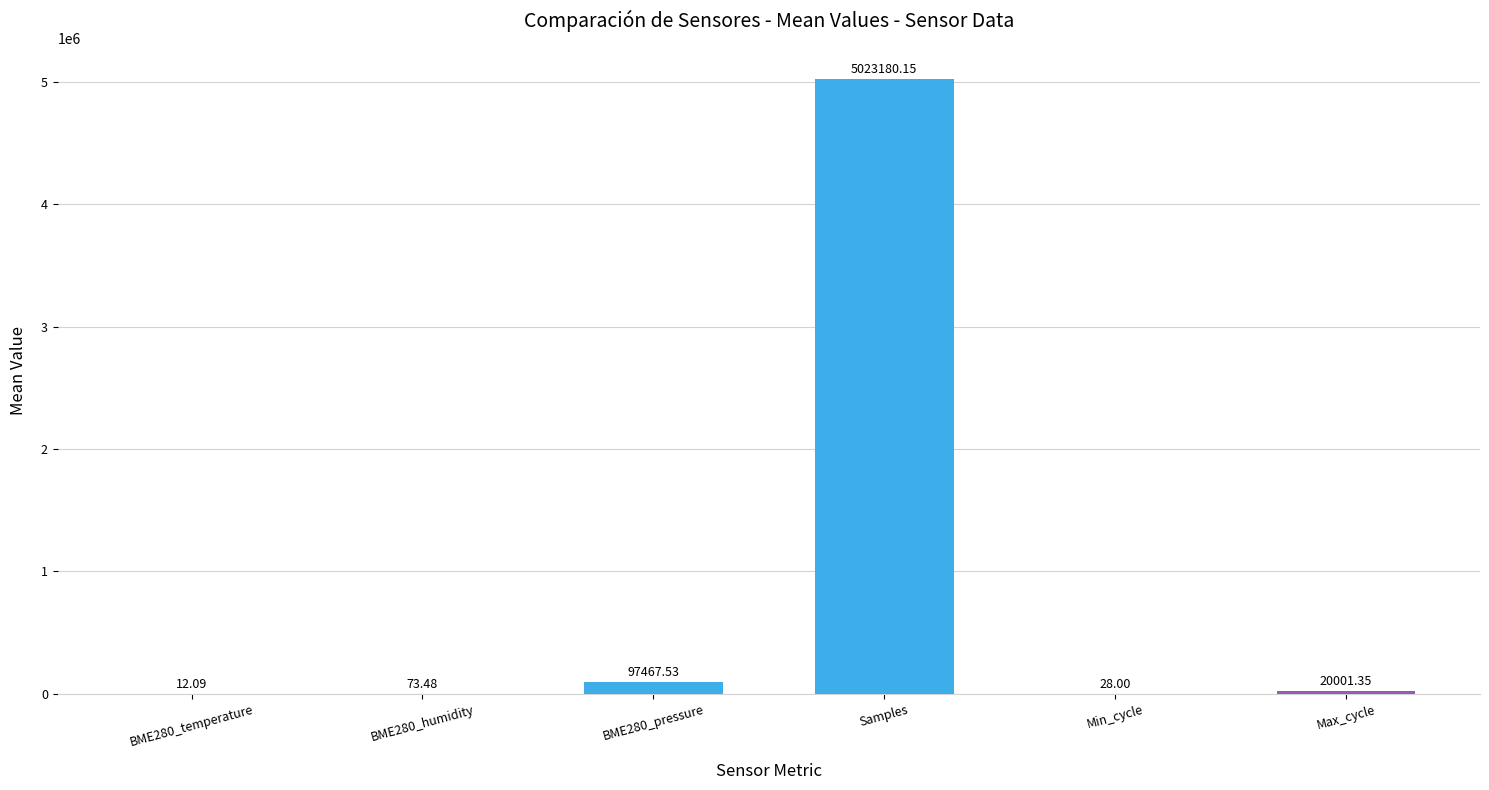

Which label corresponds to the largest value in the chart?

Samples